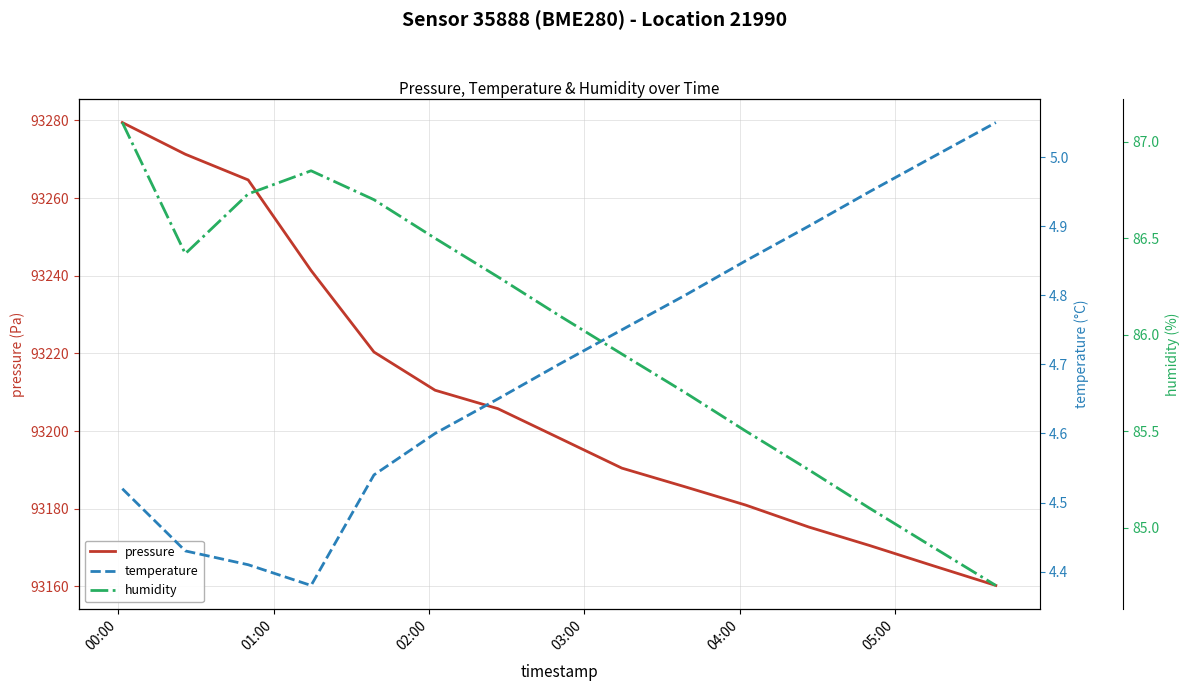

True or false: humidity and temperature intersect in this chart.

False